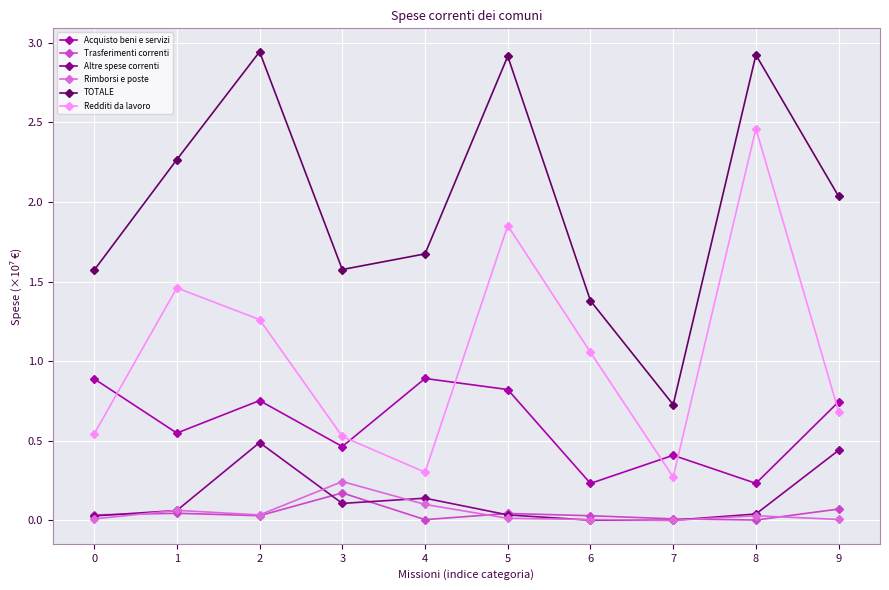

True or false: Acquisto beni e servizi has a value of 1.5 at 0.

False